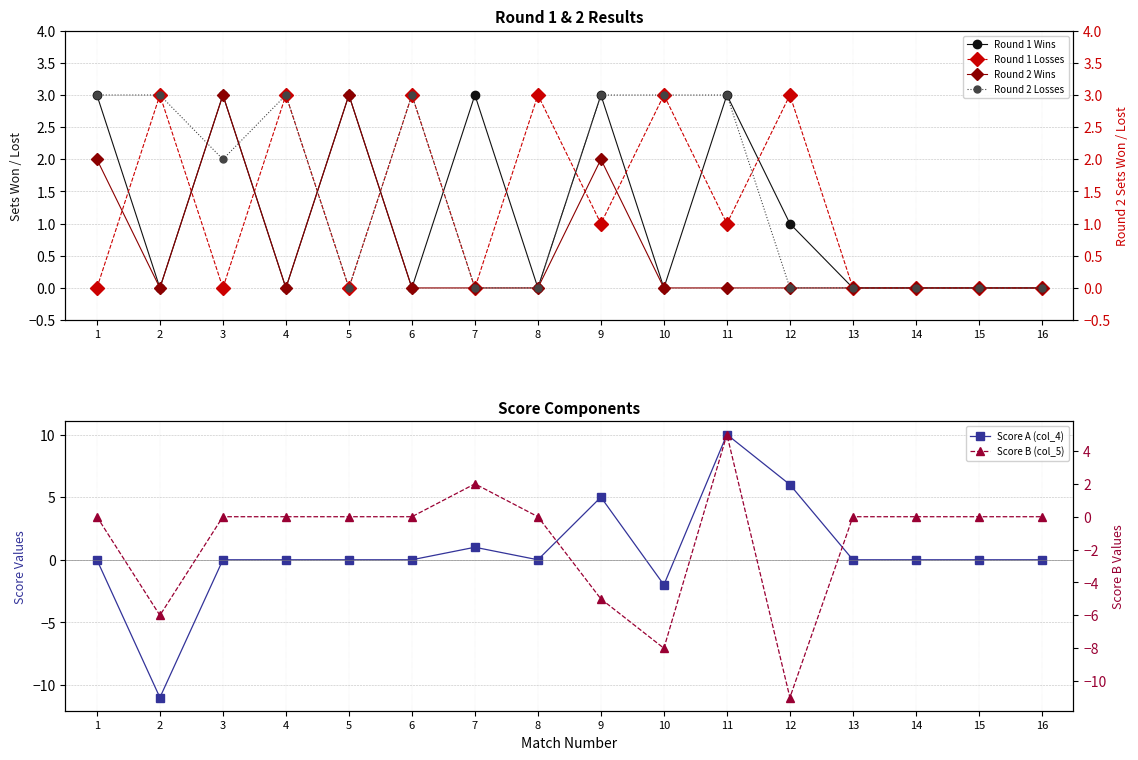

Where does the Score B (col_5) series first go above 0?

7